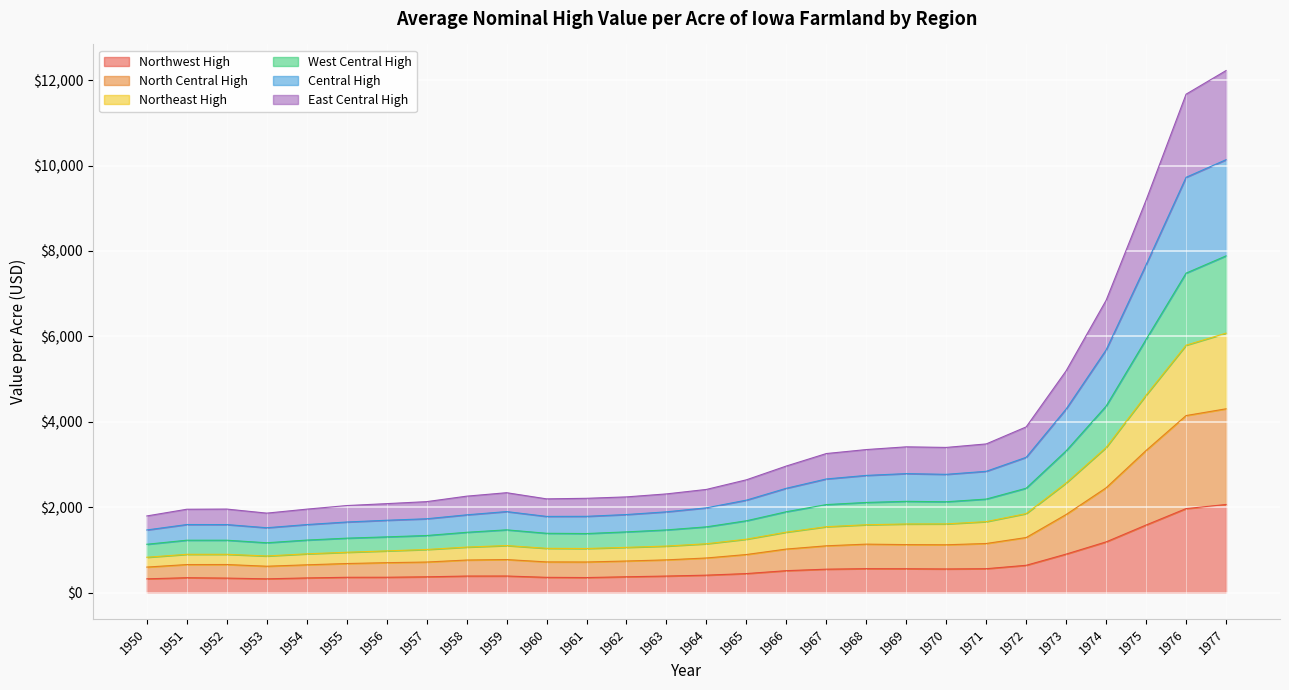

What is the sum of all Northwest High values?

17566